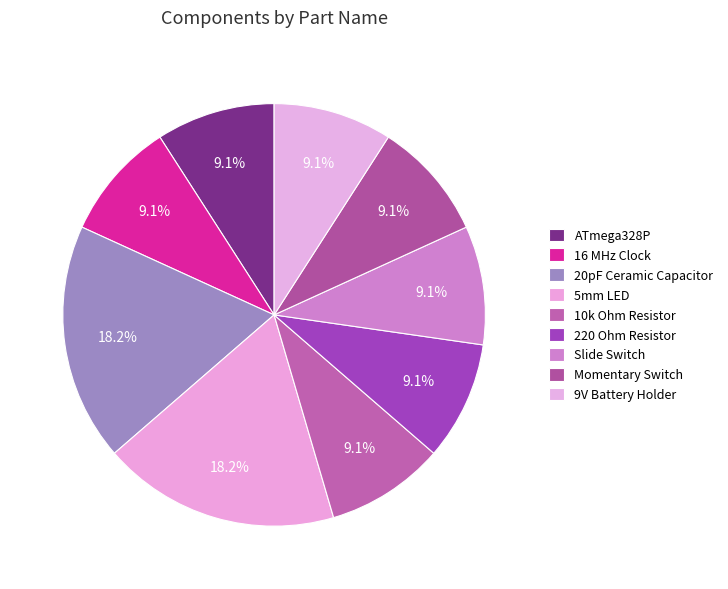

Is it true that 9V Battery Holder is 1% of the pie?

False